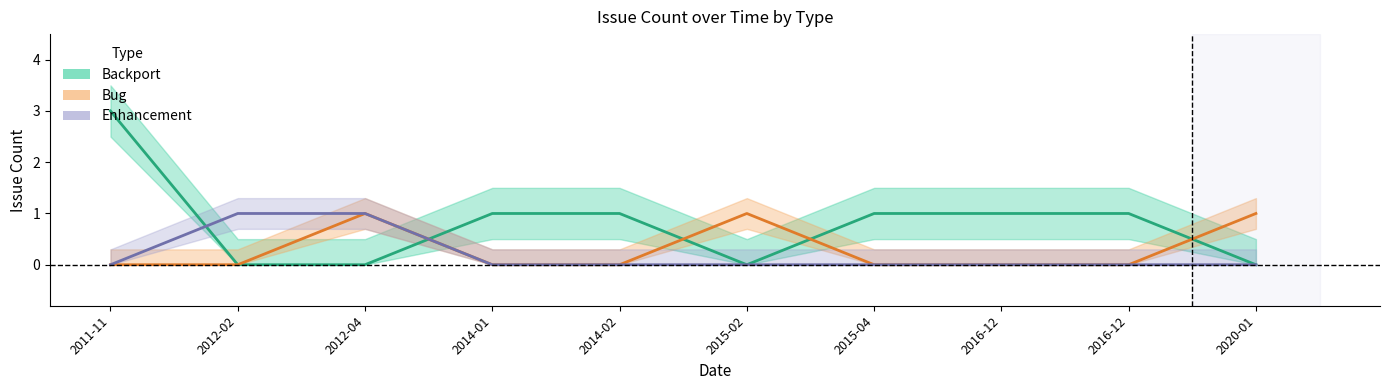

At which category is the sum across all series the highest?

2011-11